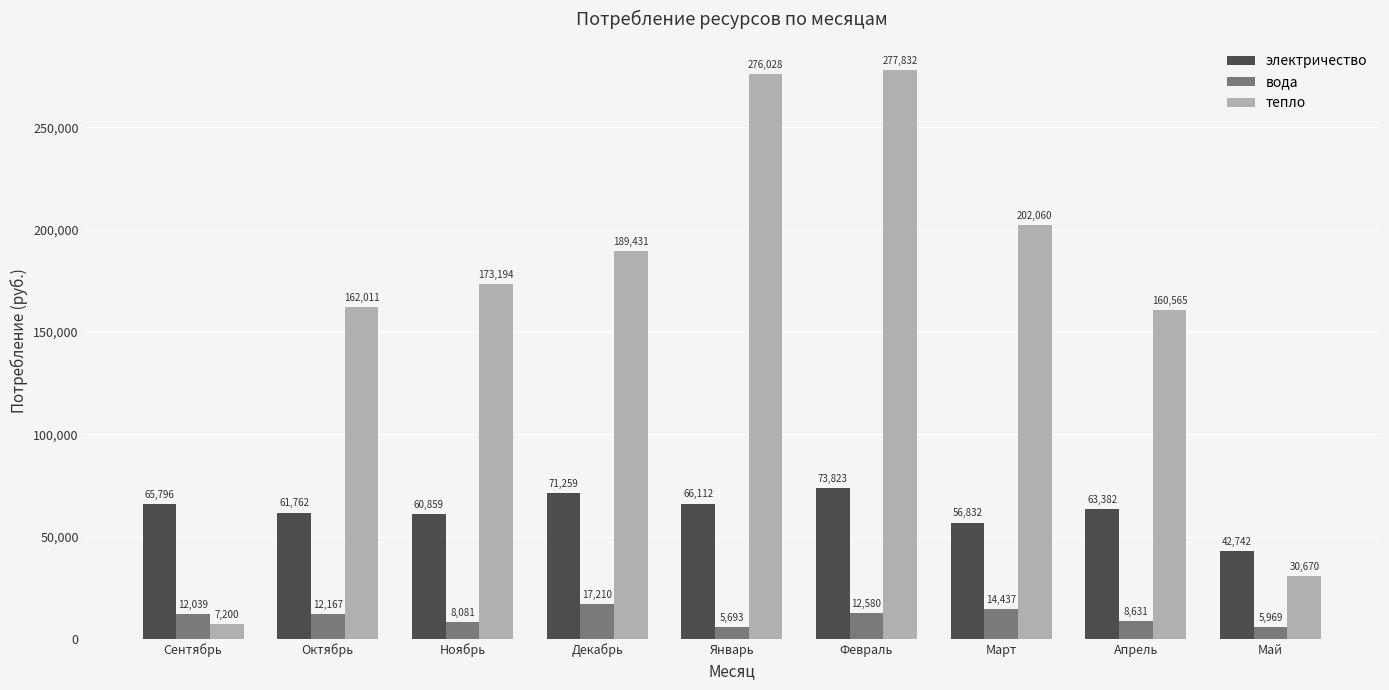

List the labels in order of тепло value, largest first.

Февраль, Январь, Март, Декабрь, Ноябрь, Октябрь, Апрель, Май, Сентябрь